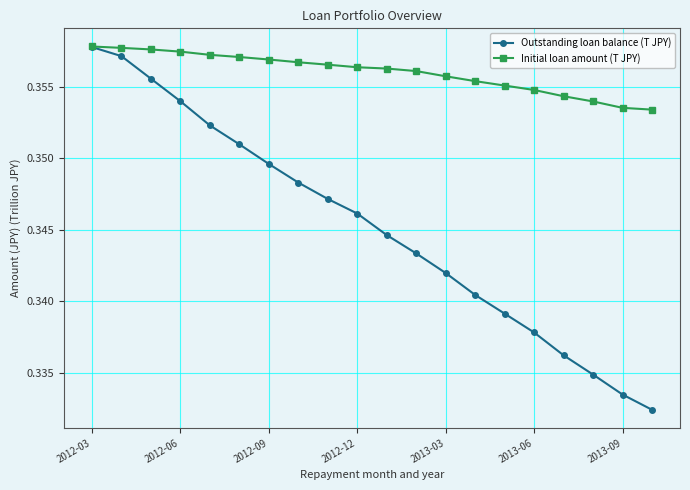

Rank the series by their average value, from highest to lowest.

Initial loan amount (T JPY), Outstanding loan balance (T JPY)